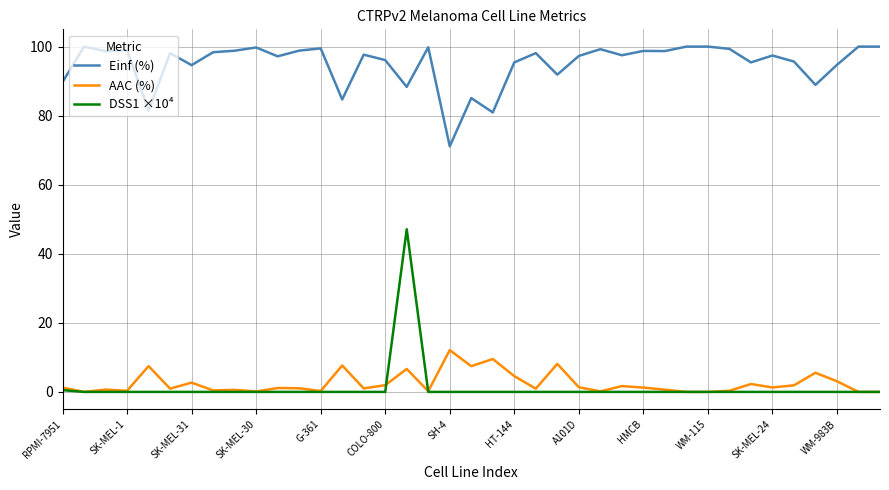

Which series has the largest range (max minus min)?

DSS1 ×10⁴